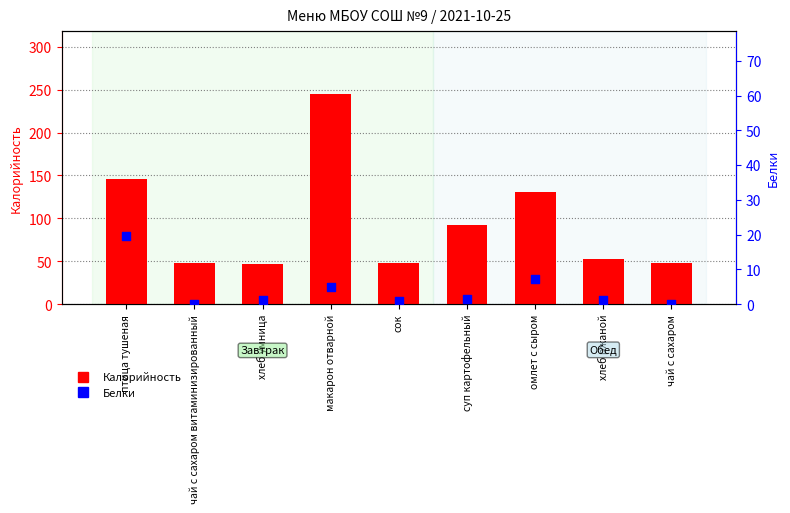

Which series has the widest spread of Y values?

Калорийность